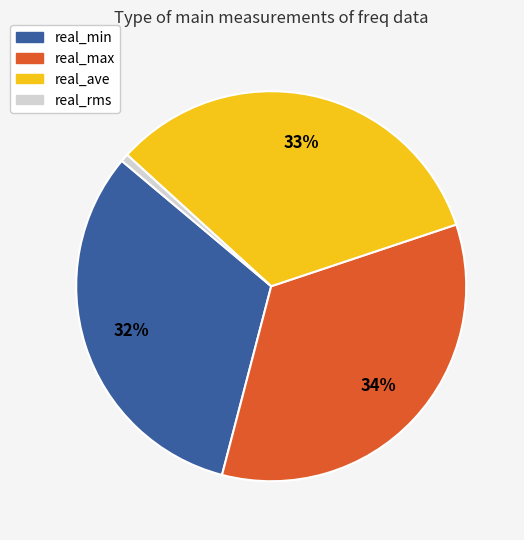

Is it true that real_rms is 11% of the pie?

False